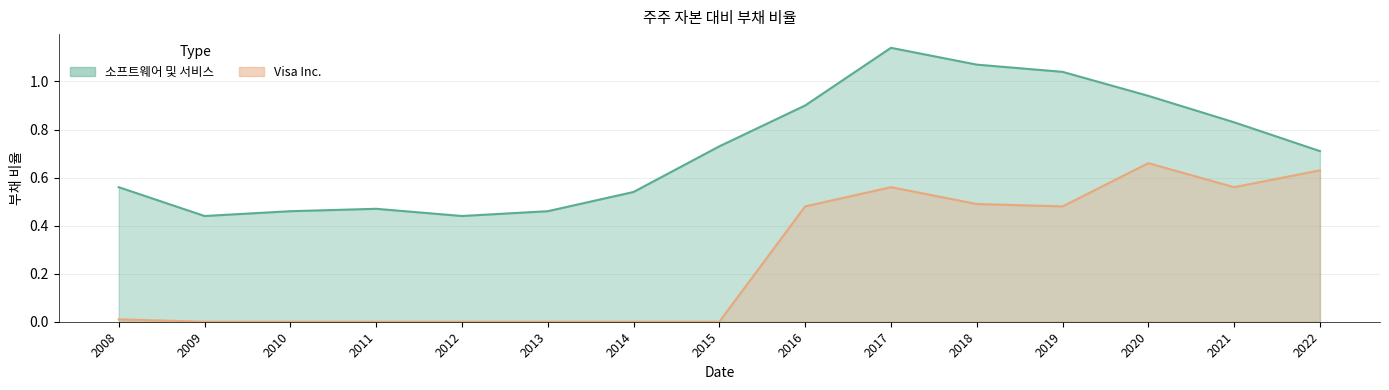

Reading left to right, transcribe all the data shown in this chart.

소프트웨어 및 서비스: 2008=0.6	2009=0.4	2010=0.5	2011=0.5	2012=0.4	2013=0.5	2014=0.5	2015=0.7	2016=0.9	2017=1.1	2018=1.1	2019=1.0	2020=0.9	2021=0.8	2022=0.7
Visa Inc.: 2008=0.0	2009=0.0	2010=0.0	2011=0.0	2012=0.0	2013=0.0	2014=0.0	2015=0.0	2016=0.5	2017=0.6	2018=0.5	2019=0.5	2020=0.7	2021=0.6	2022=0.6